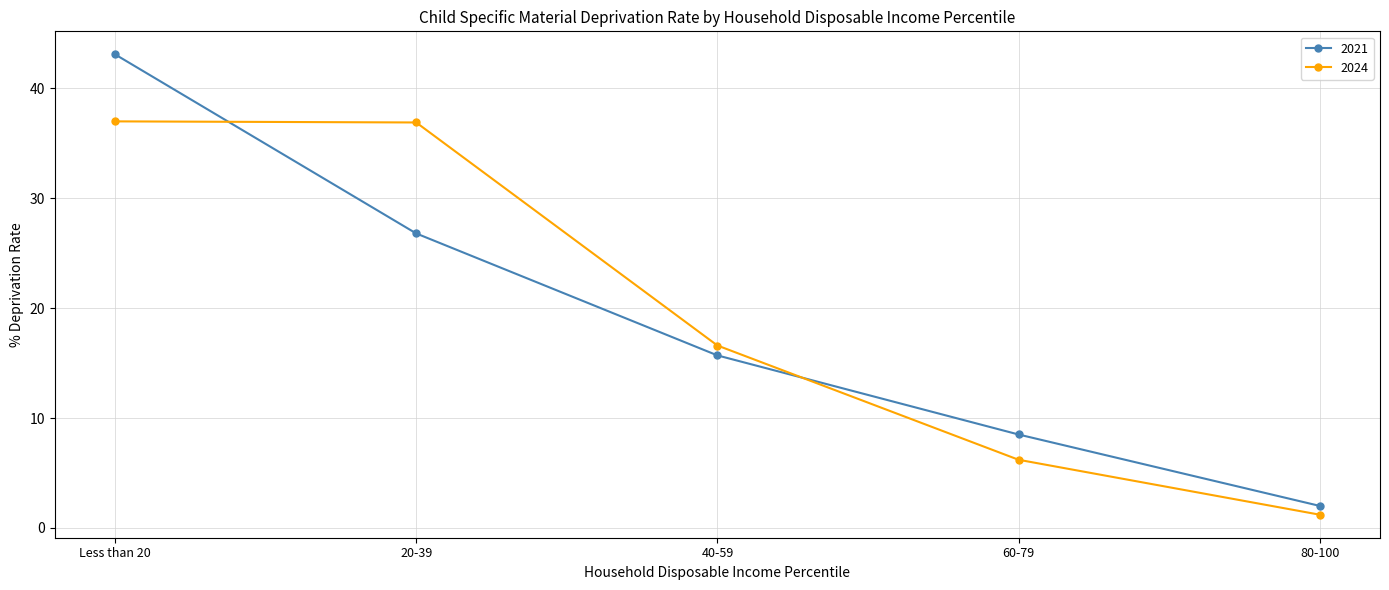

True or false: 2021 has more than 0 points higher than both neighbors.

False